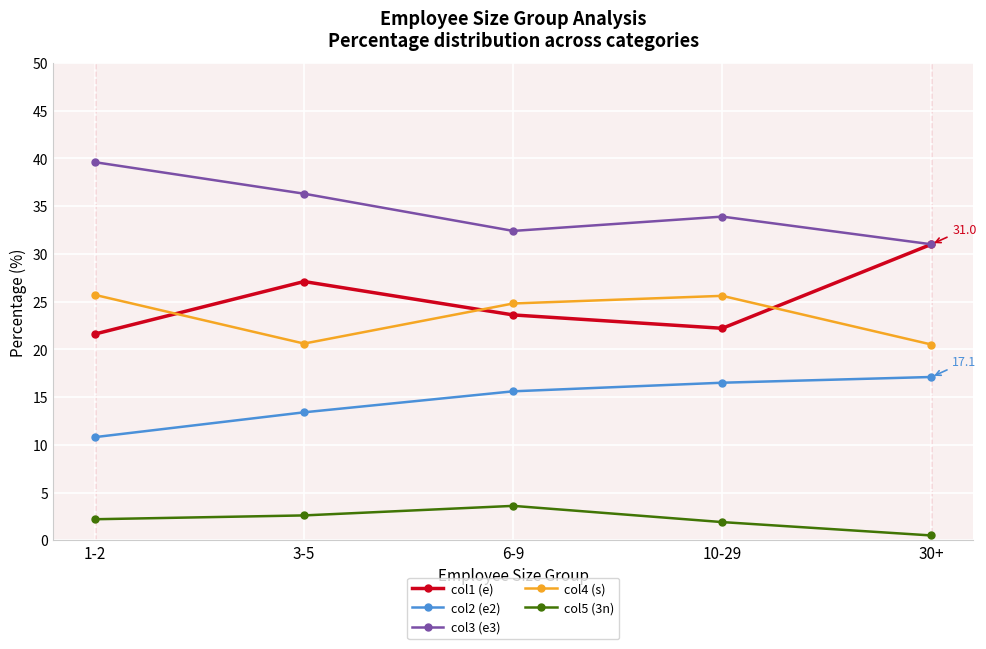

List the series in order of their peak value, highest first.

col3 (e3), col1 (e), col4 (s), col2 (e2), col5 (3n)